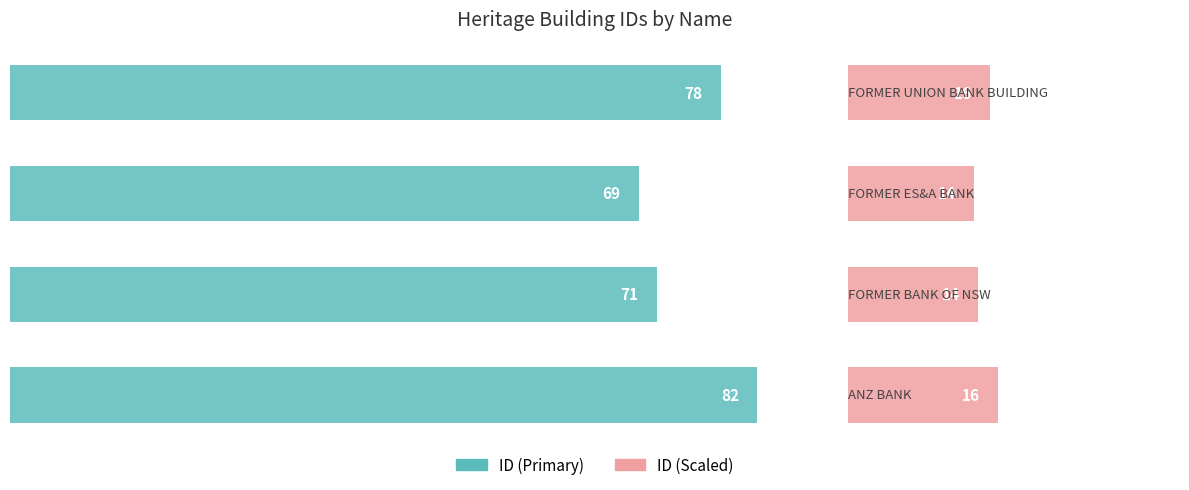

Is it true that ID (Primary) equals 44.6 at 0?

False